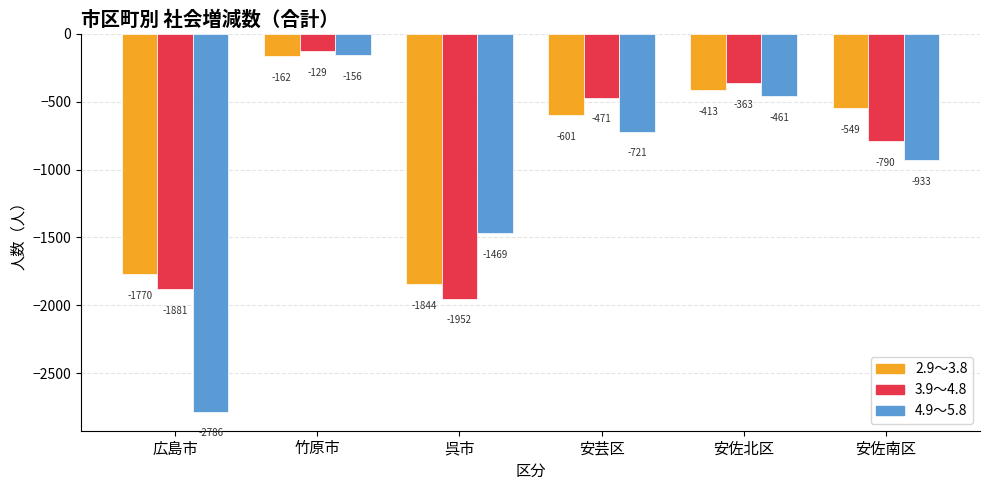

What is the sum of all 2.9～3.8 values?

-5339